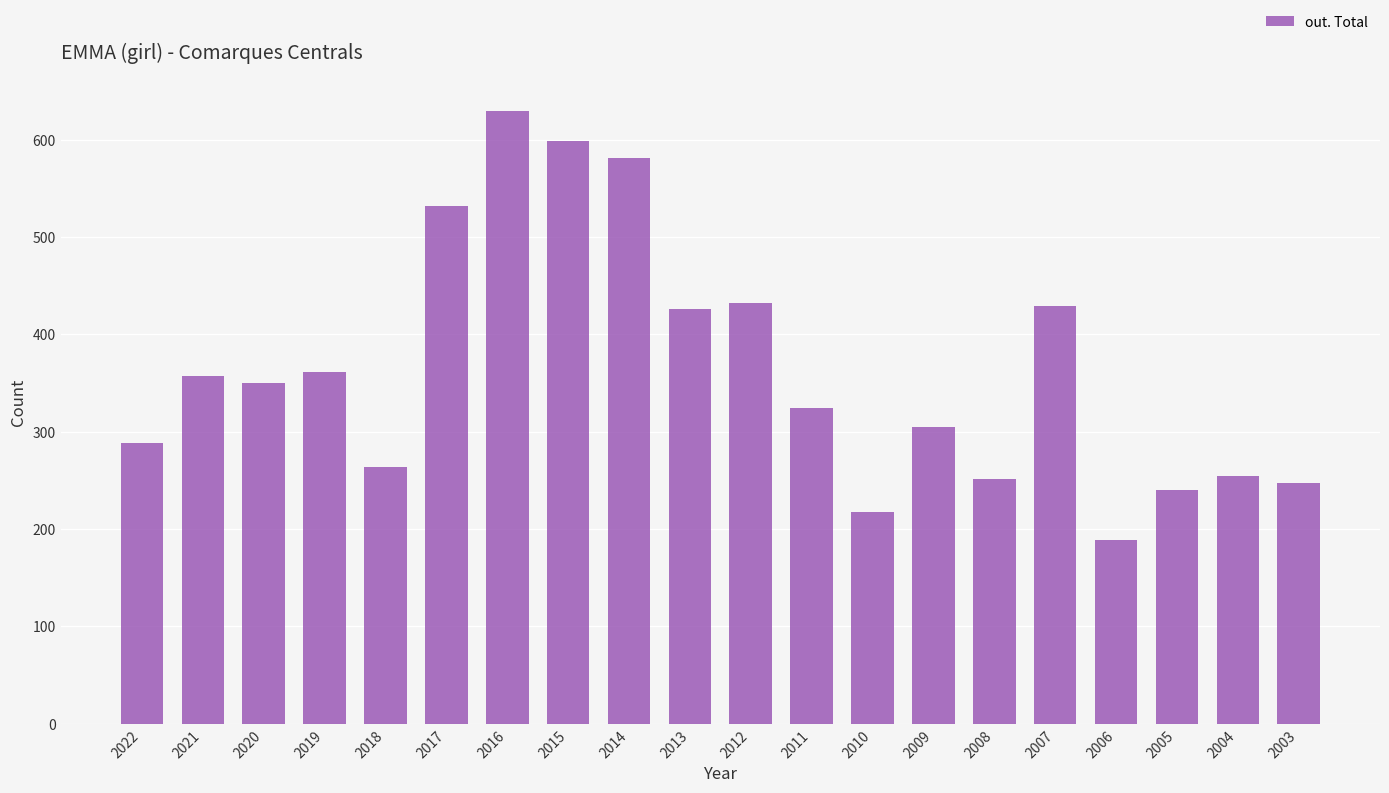

What is the ratio of the value at 2013 to the value at 2012?

1.0